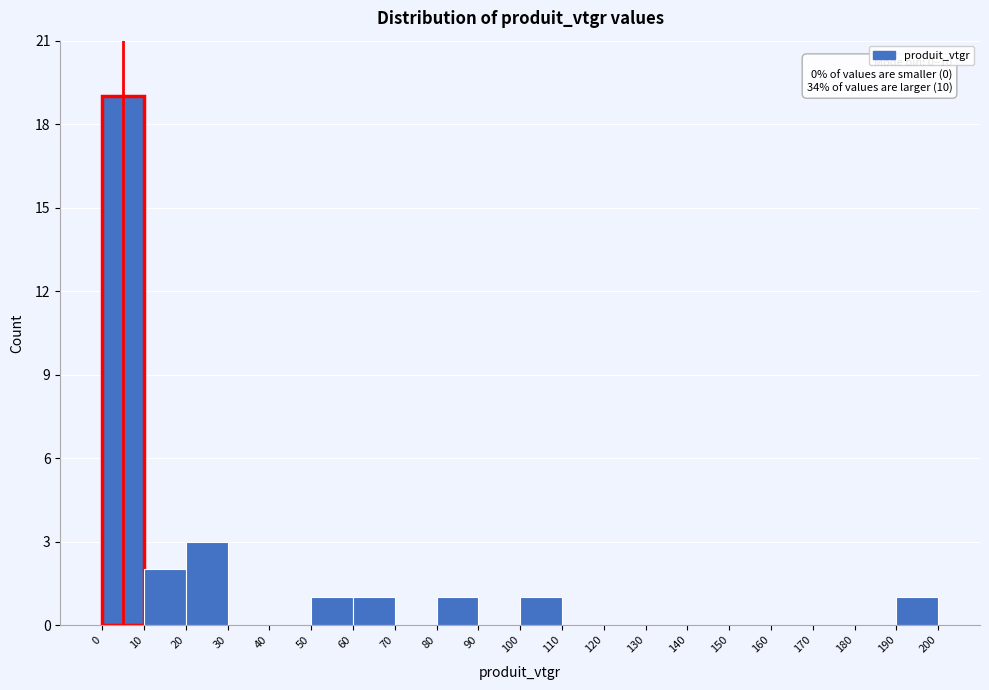

Which range on the x-axis has the tallest bar?

0 to 10